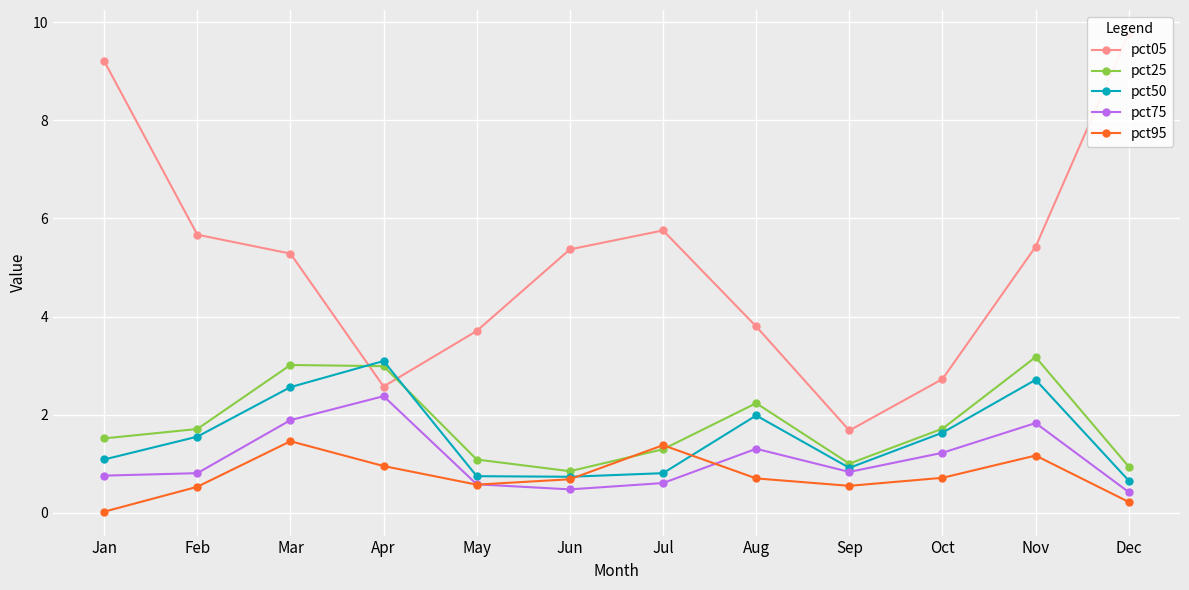

At which label is pct95 closest to 0?

Jan